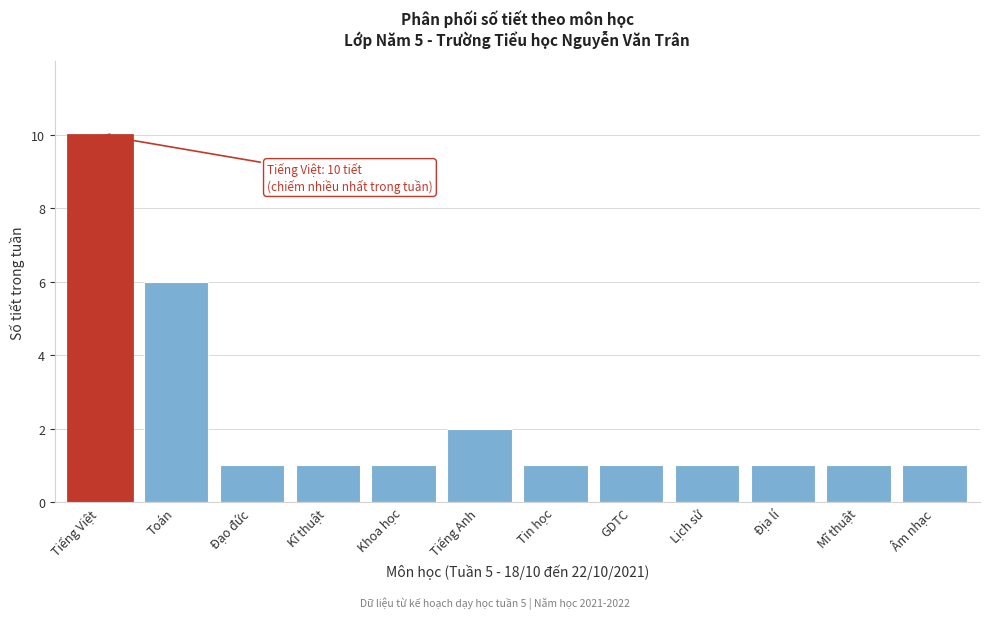

Reading right to left, transcribe all the data shown in this chart.

Âm nhạc=1	Mĩ thuật=1	Địa lí=1	Lịch sử=1	GDTC=1	Tin học=1	Tiếng Anh=2	Khoa học=1	Kĩ thuật=1	Đạo đức=1	Toán=6	Tiếng Việt=10